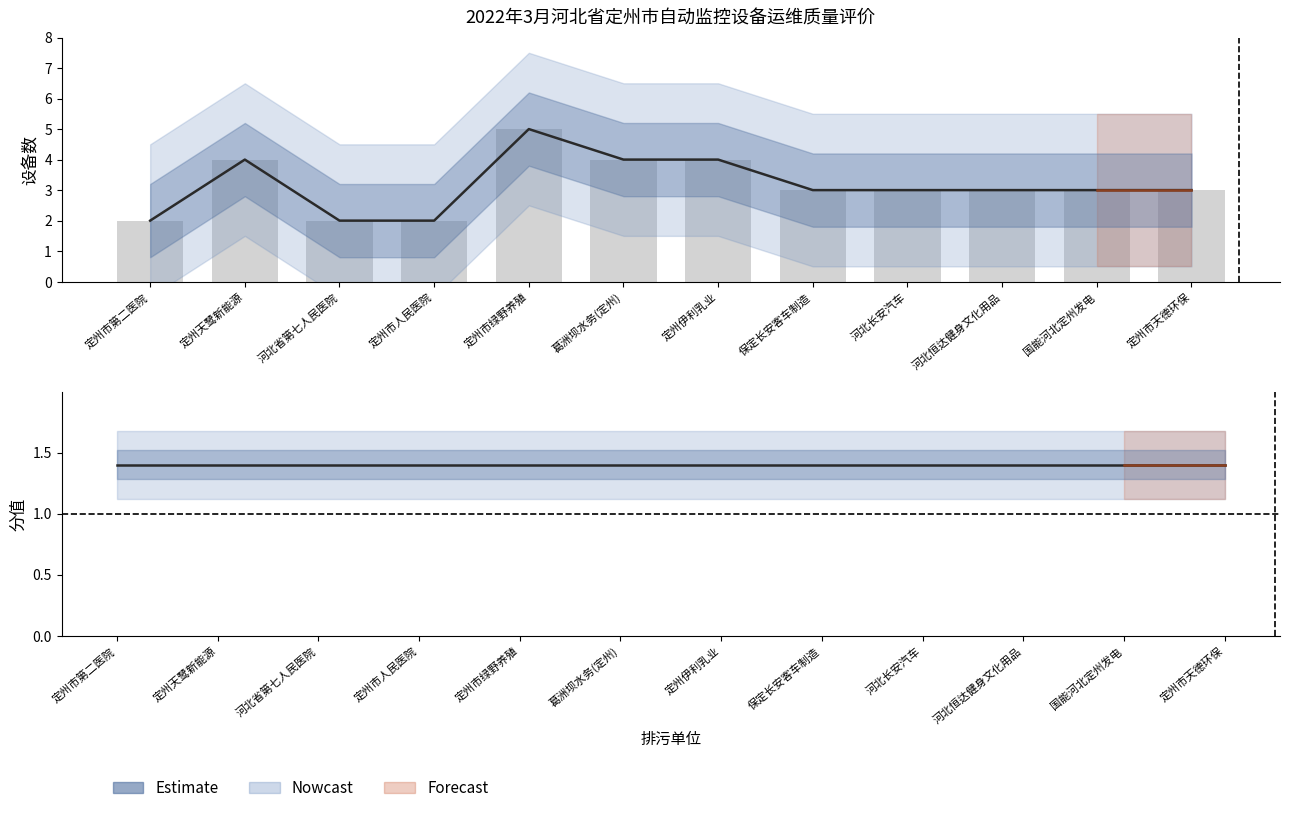

What is the ratio of the value at 定州天鹭新能源 to the value at 定州市绿野养殖?

0.8